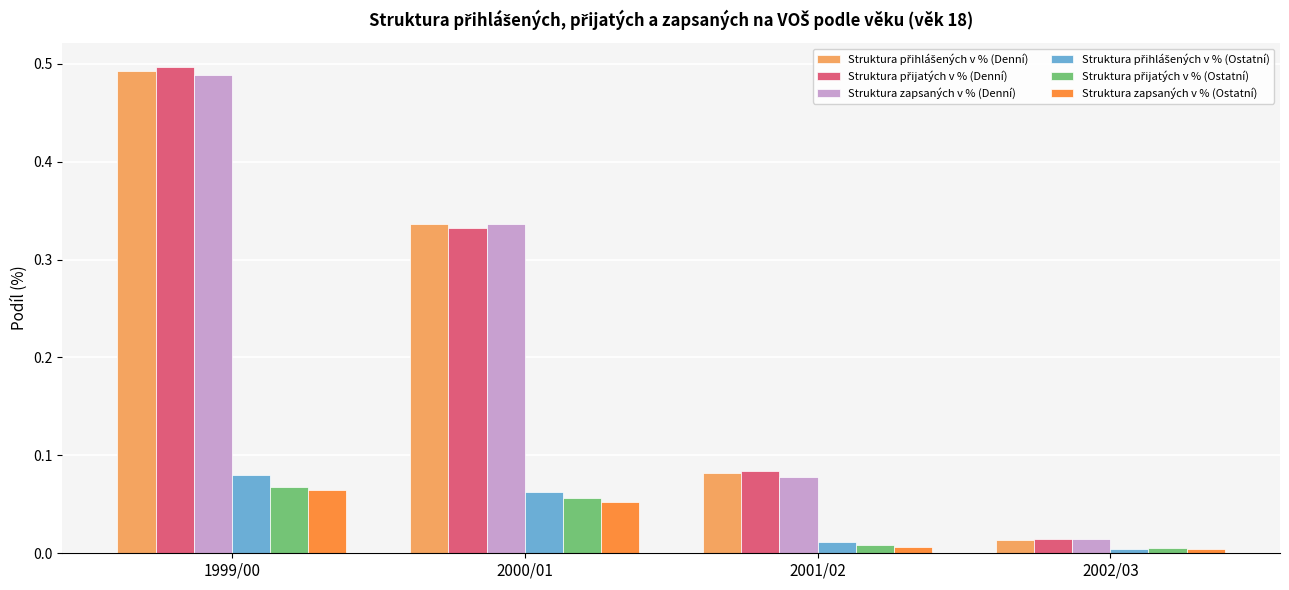

What is the sum of all Struktura zapsaných v % (Denní) values?

0.9